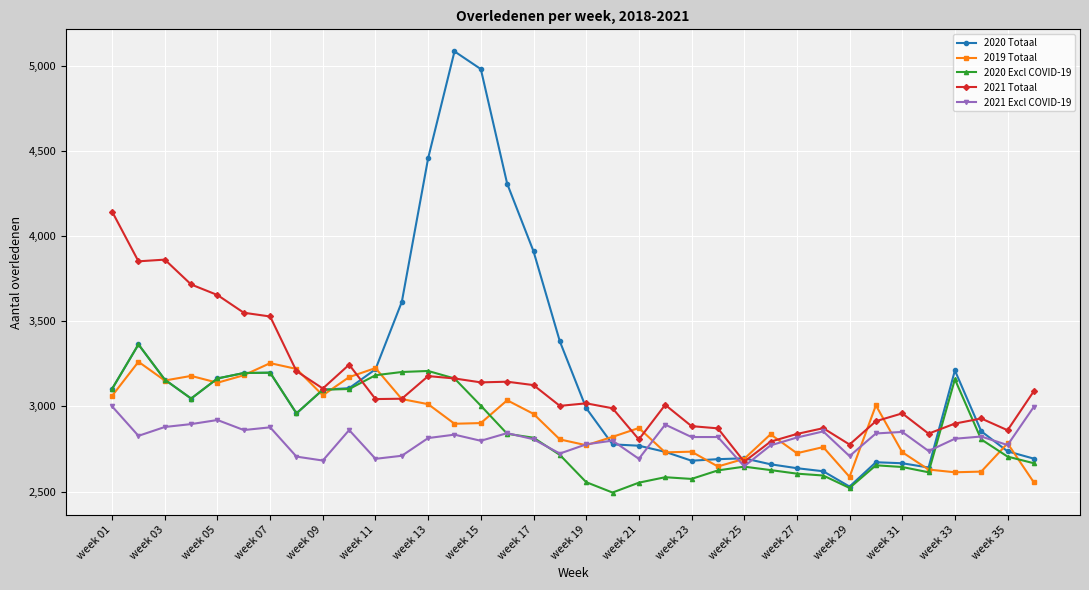

What is the value of the 2021 Excl COVID-19 point at the 4th from the left?

2896